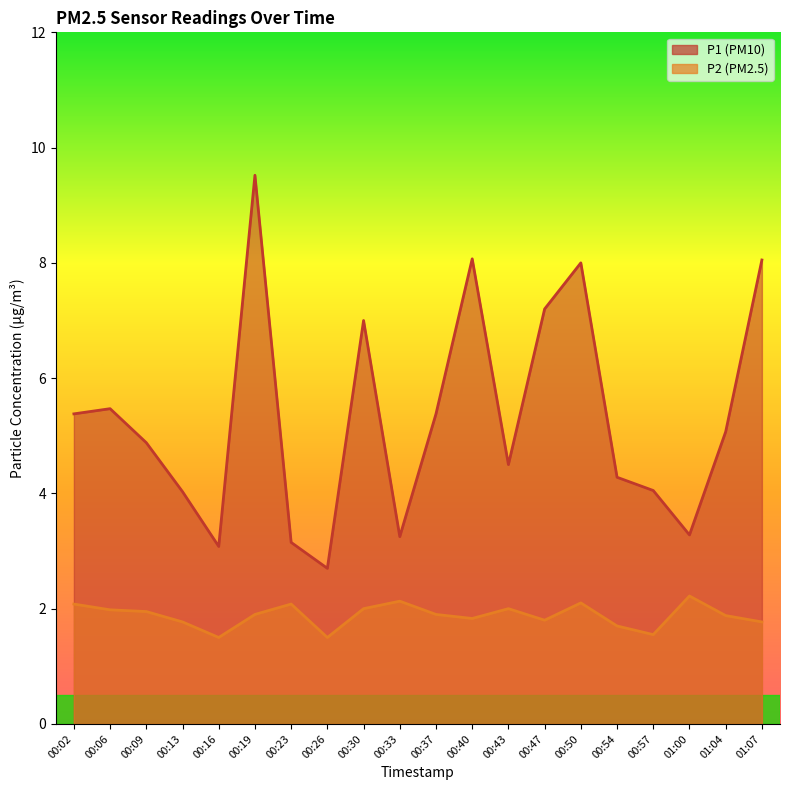

What are all the series names shown in the legend?

P1, P2